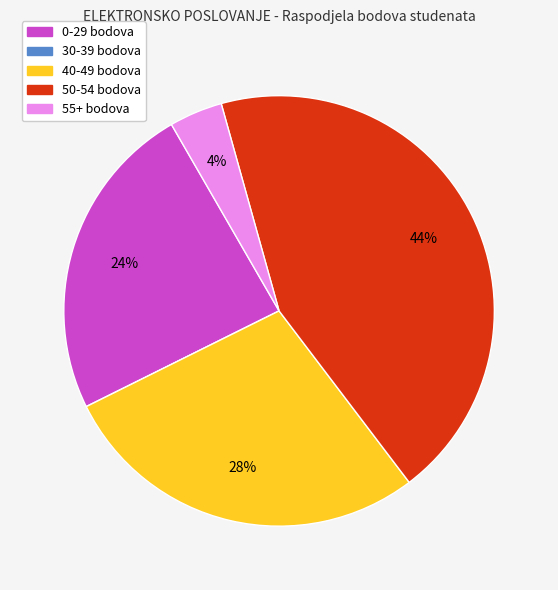

Which category has the biggest portion of the pie?

50-54 bodova